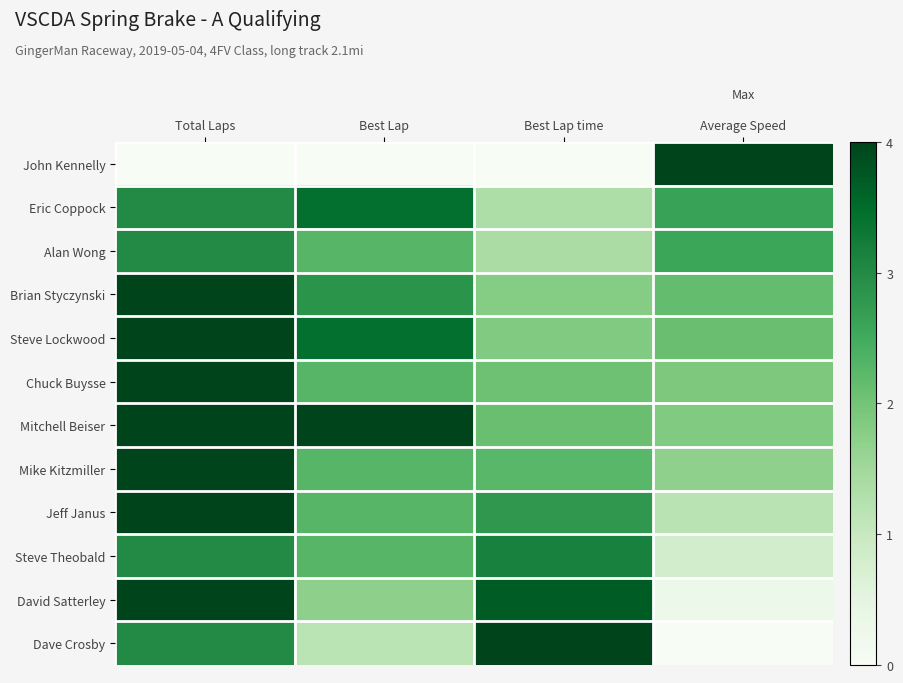

At which category is the sum across all series the highest?

Total Laps